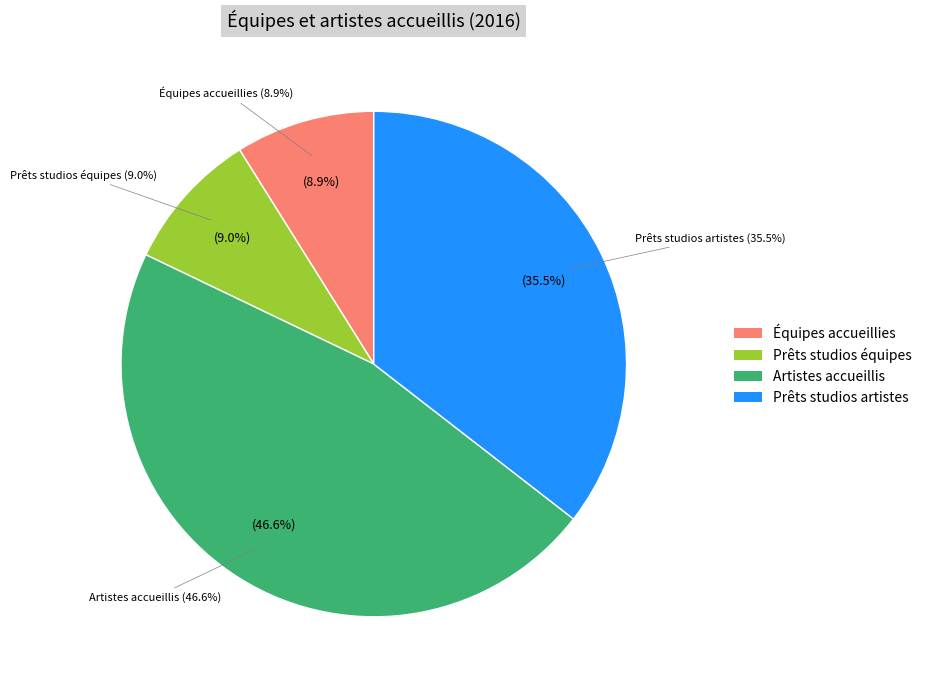

True or false: Artistes accueillis accounts for 1% of the total.

False